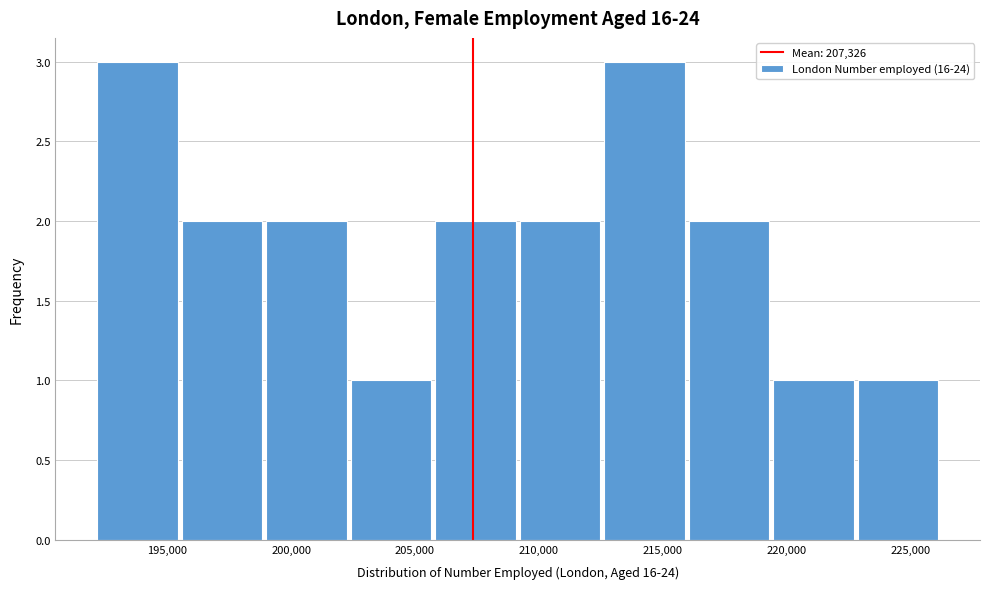

What is the height of the bar covering 205500 to 209000 on the x-axis? Neither the bar edges nor the heights are printed on the chart, so give them approximately, as read against the axes.

2